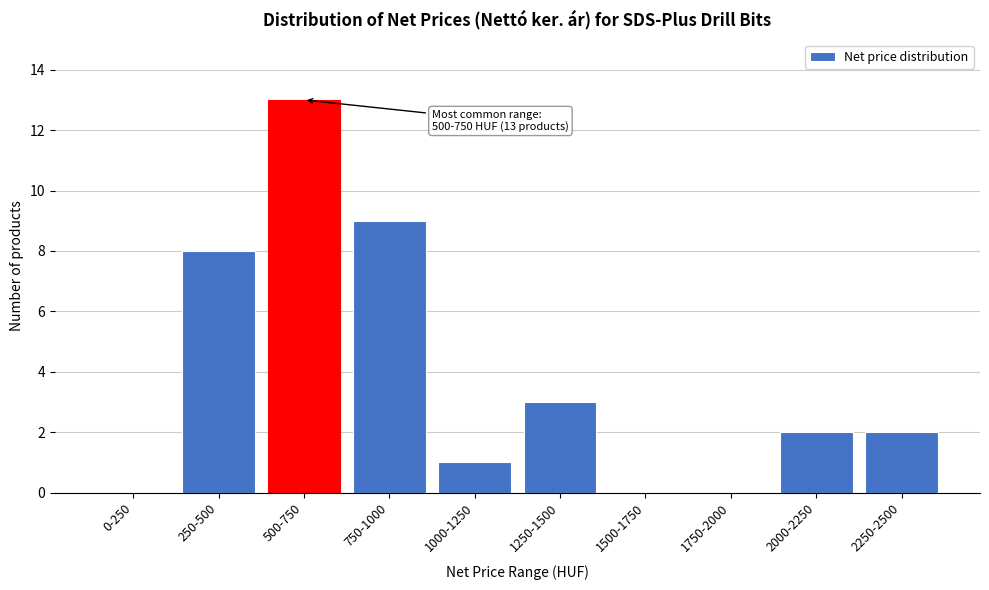

Reading right to left, list all the values displayed in this chart.

2250-2500=2	2000-2250=2	1750-2000=0	1500-1750=0	1250-1500=3	1000-1250=1	750-1000=9	500-750=13	250-500=8	0-250=0